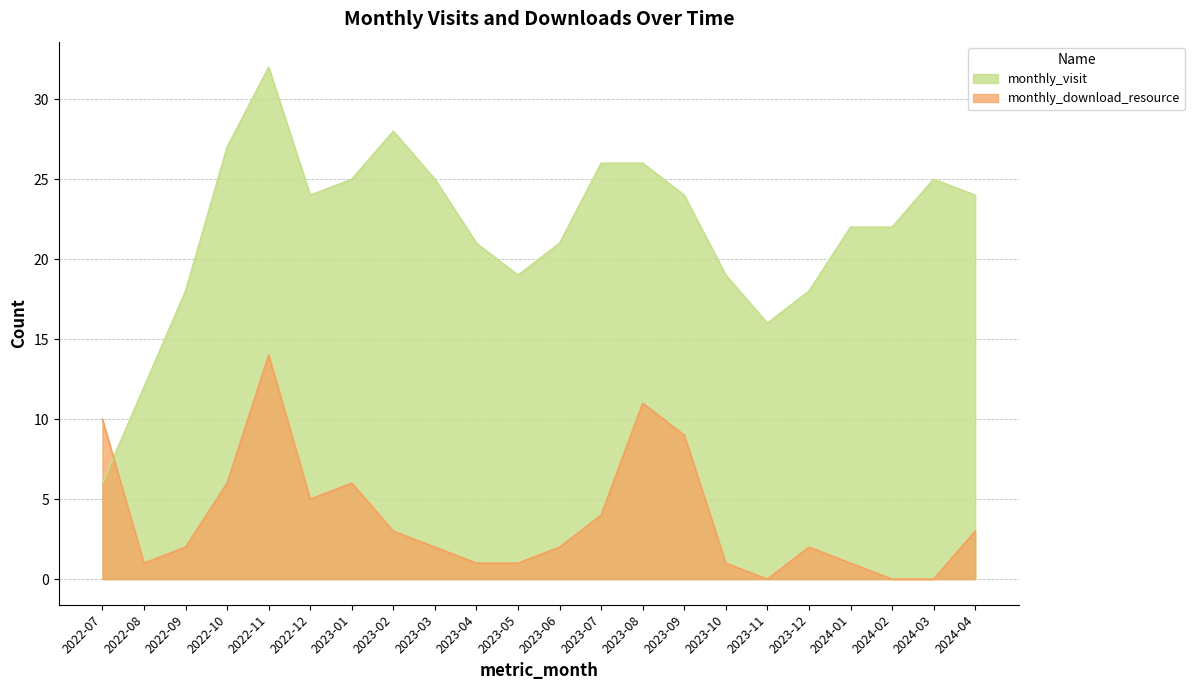

True or false: monthly_download_resource and monthly_visit intersect in this chart.

True